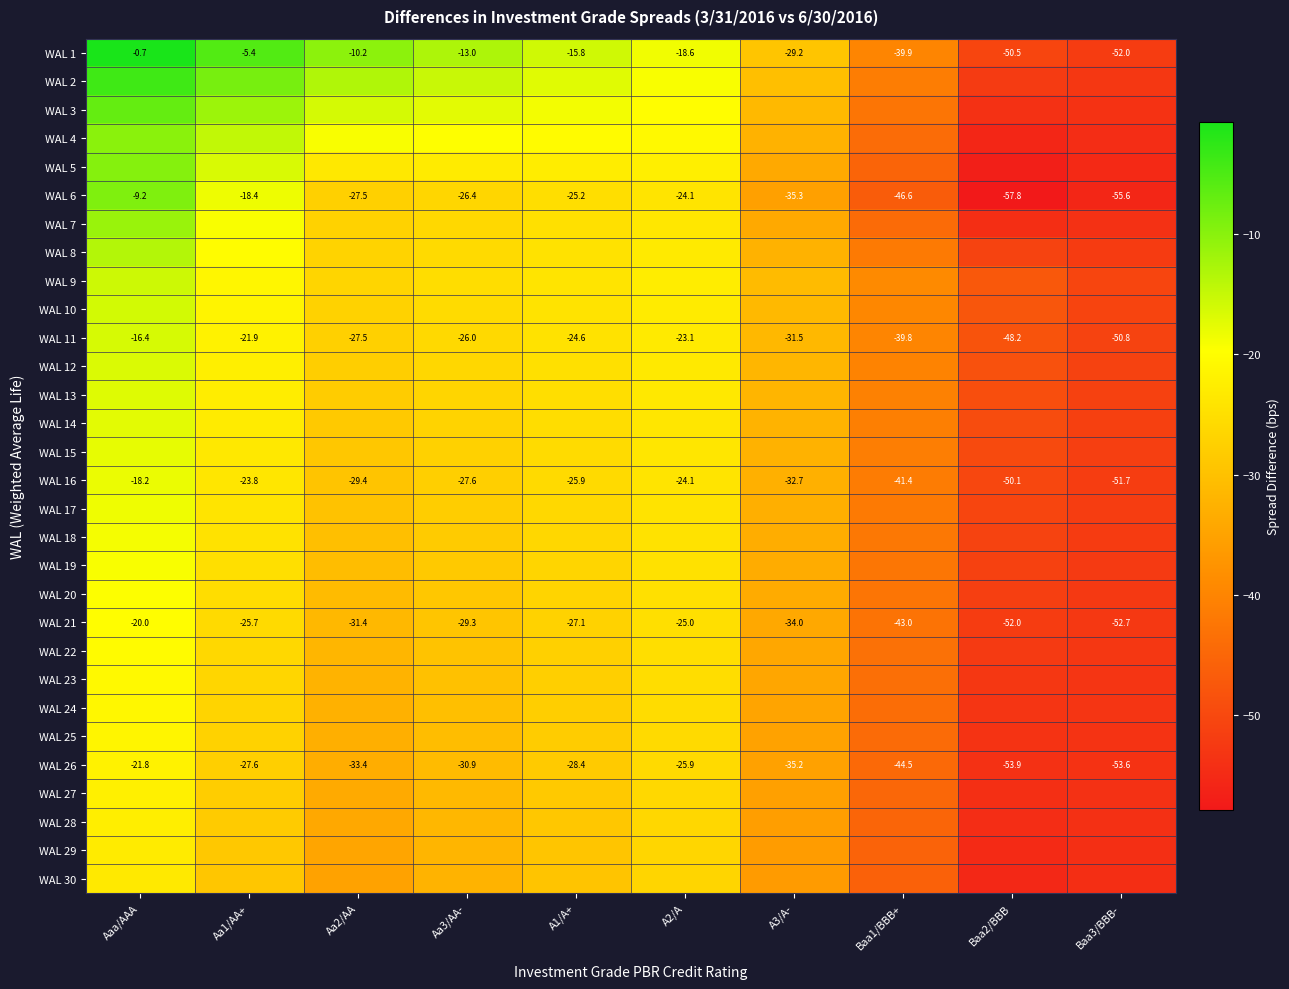

Where does the WAL 11 series first go above -26?

Aaa/AAA